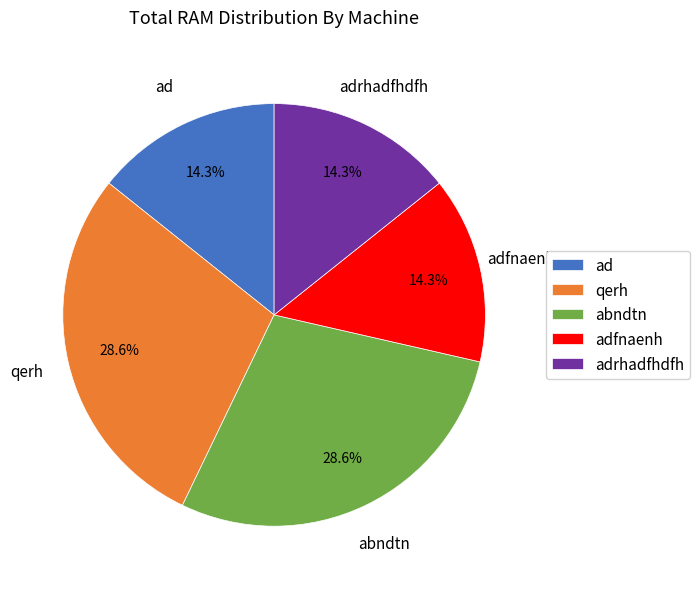

Is abndtn the majority of the pie?

No